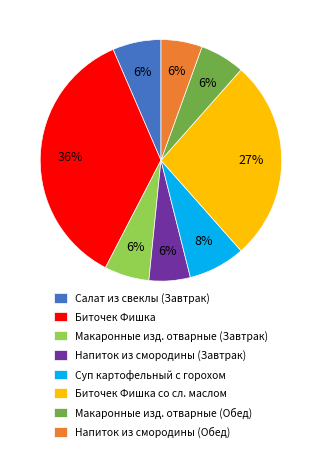

To the nearest percent, what percentage of the pie is Макаронные изд. отварные (Обед)?

6%